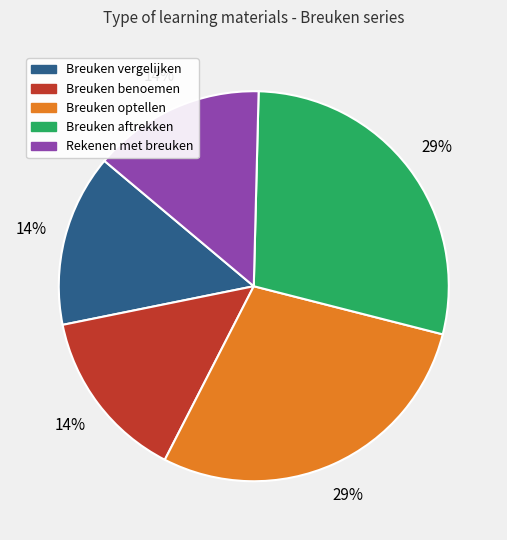

Is there any slice that represents more than half of the pie?

No